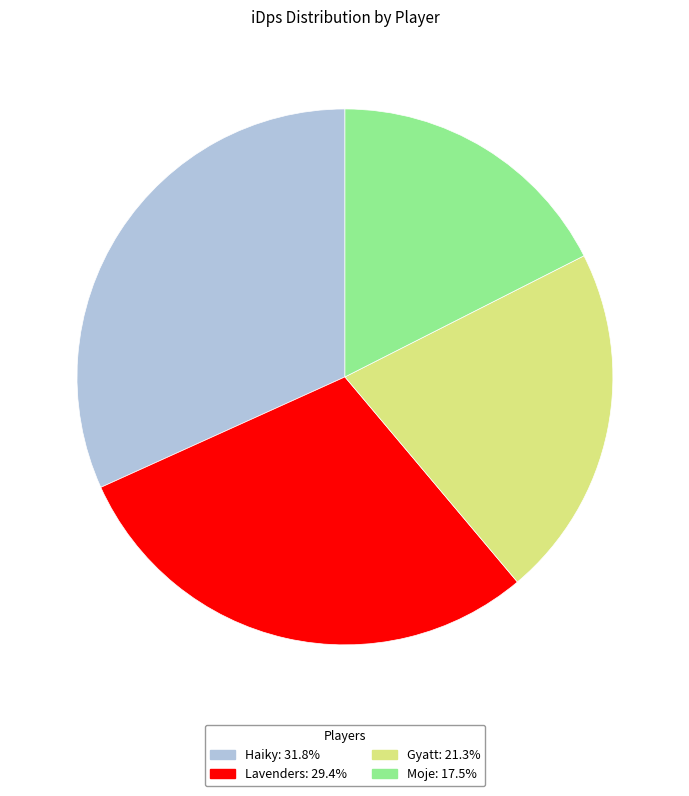

Does Haiky represent more than half of the total?

No